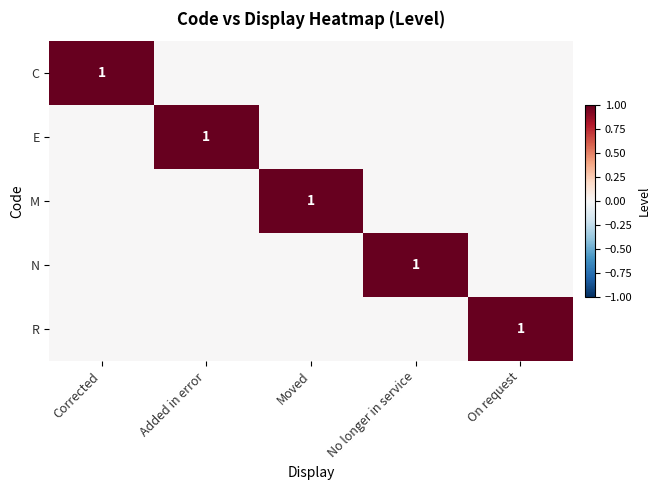

Is it true that N equals 1 at No longer in service?

True